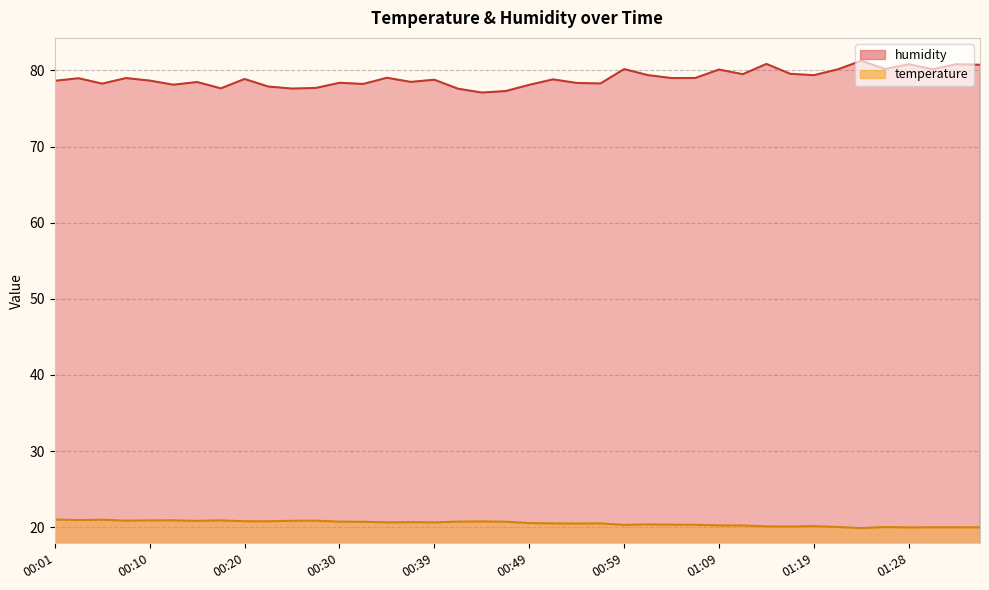

True or false: temperature has more than 2 interior local peaks.

True